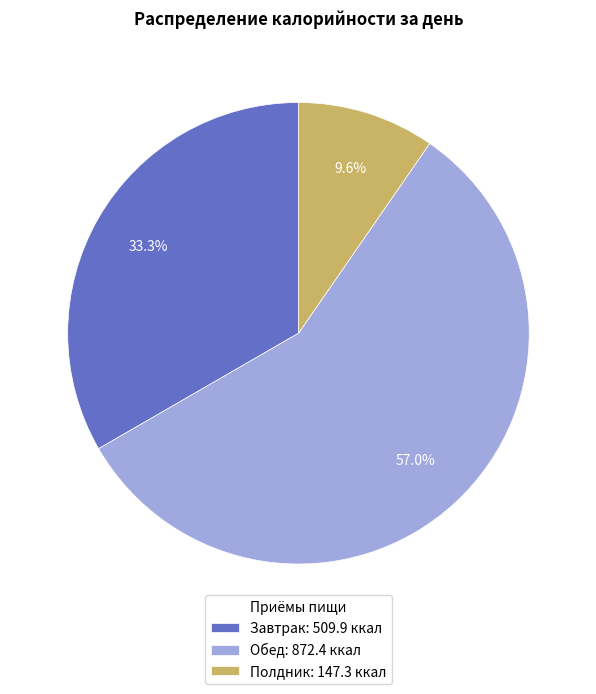

Is it true that Обед is 51% of the pie?

False